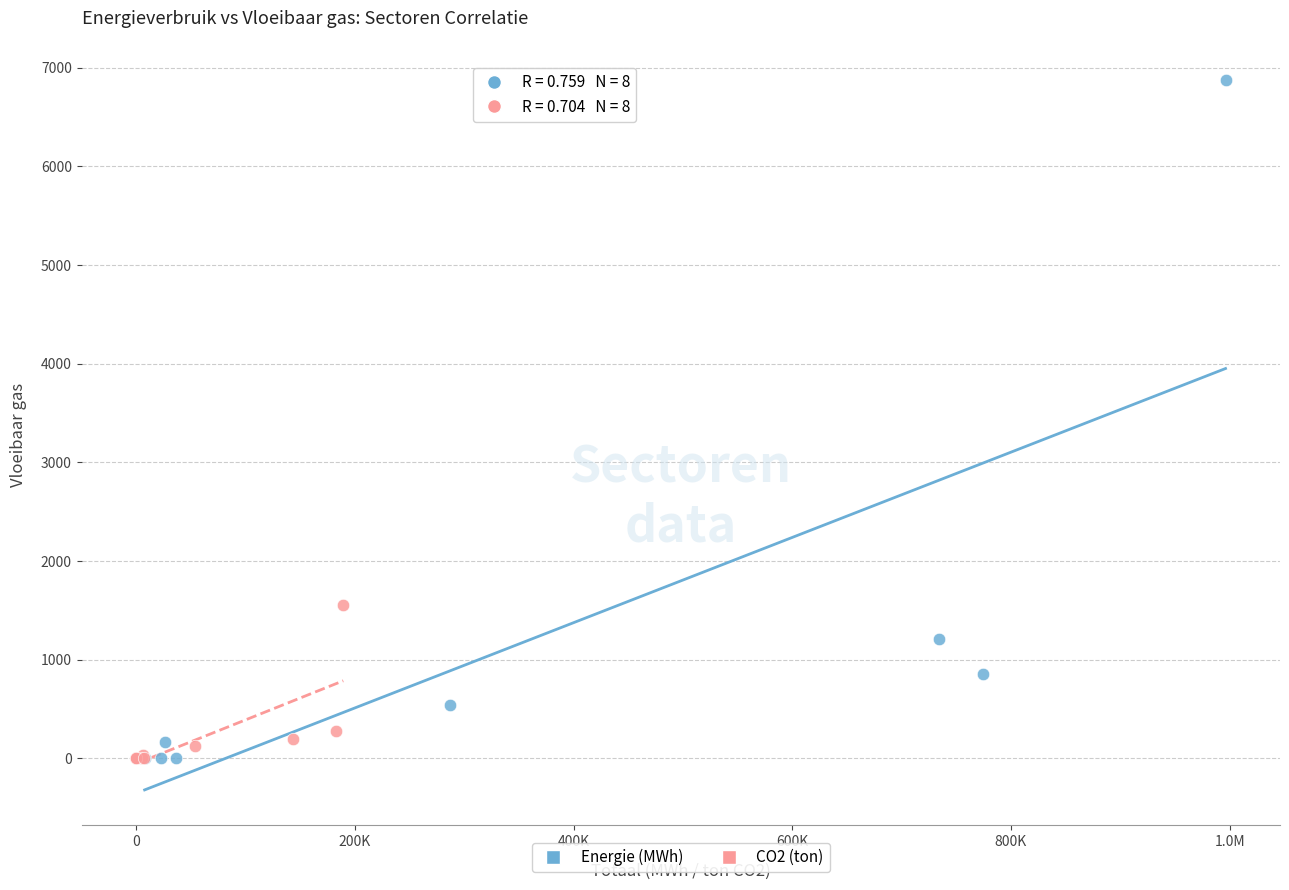

What are all the series names shown in the legend?

Energie (MWh), CO2 (ton)